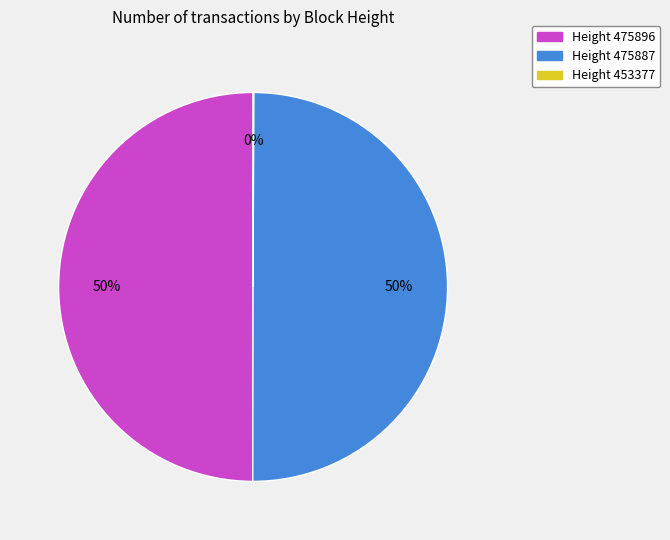

True or false: Height 475896 accounts for 64% of the total.

False